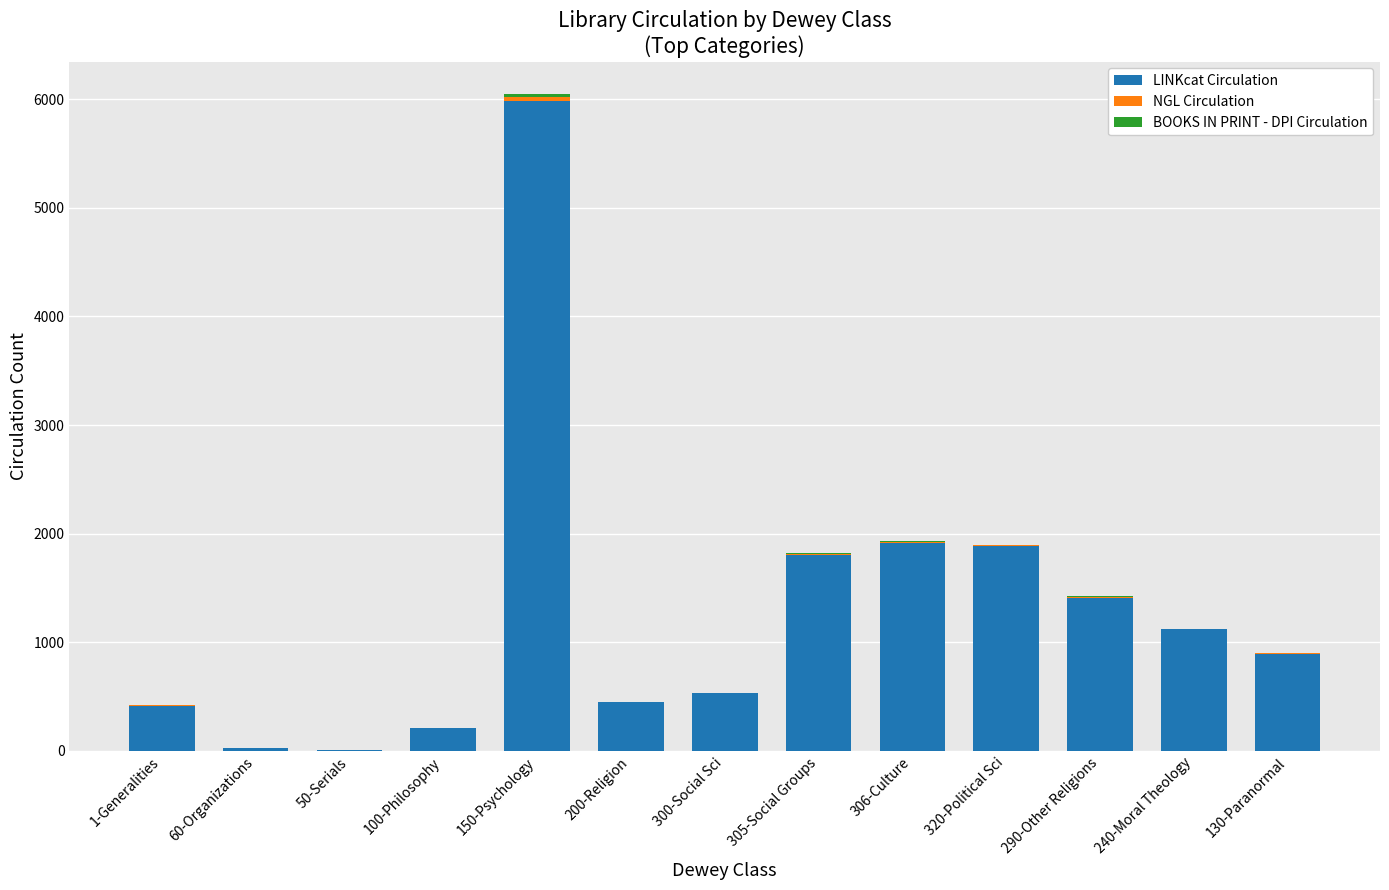

The LINKcat Circulation series shows 452 at 200-Religion. True or false?

True